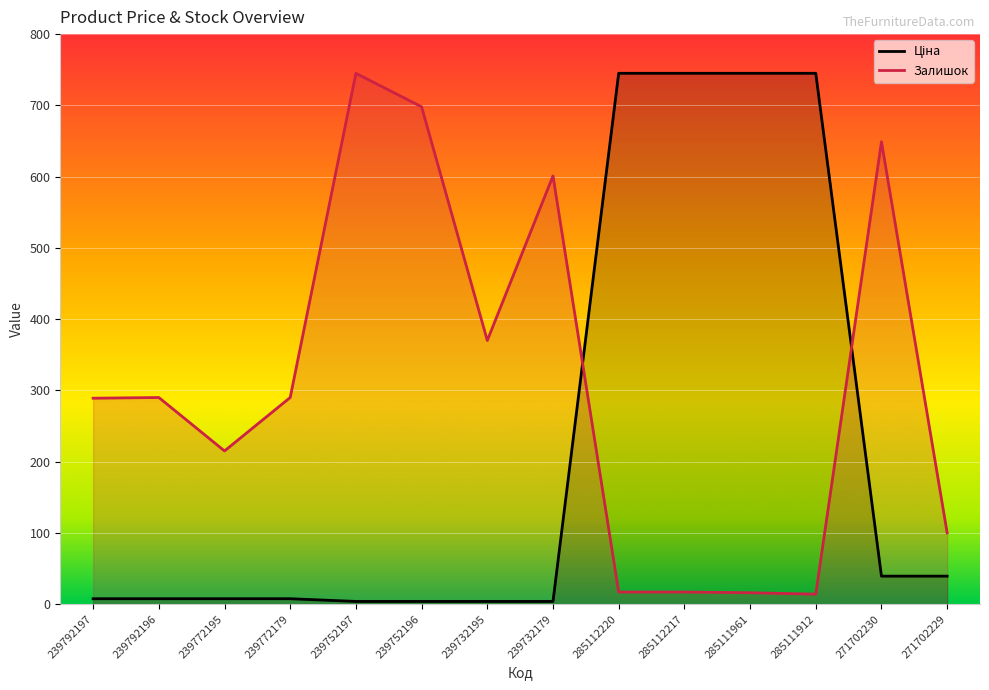

Which category has the lowest value in the Залишок series?

285111912